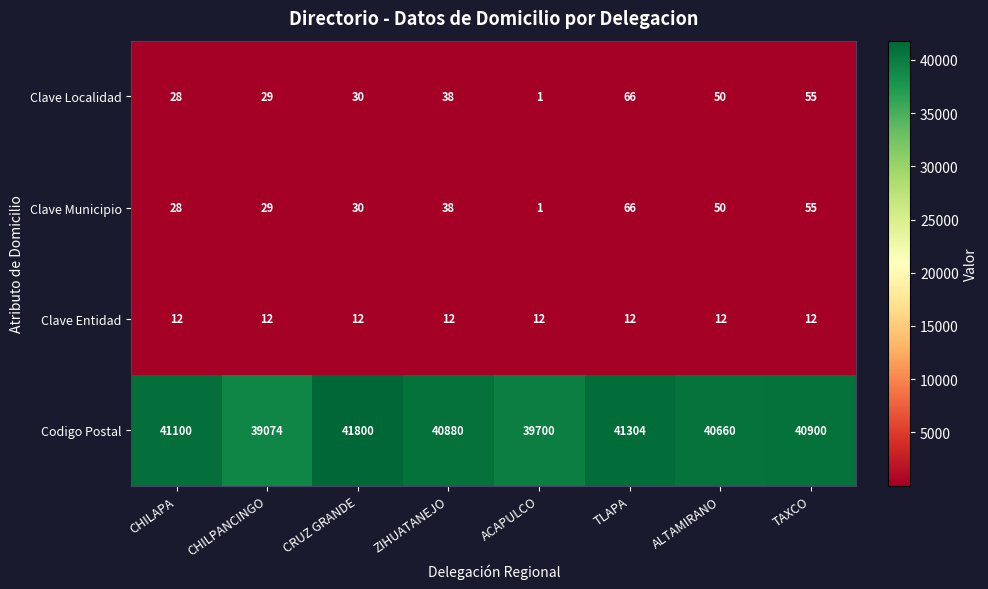

How many distinct data groups are displayed?

4